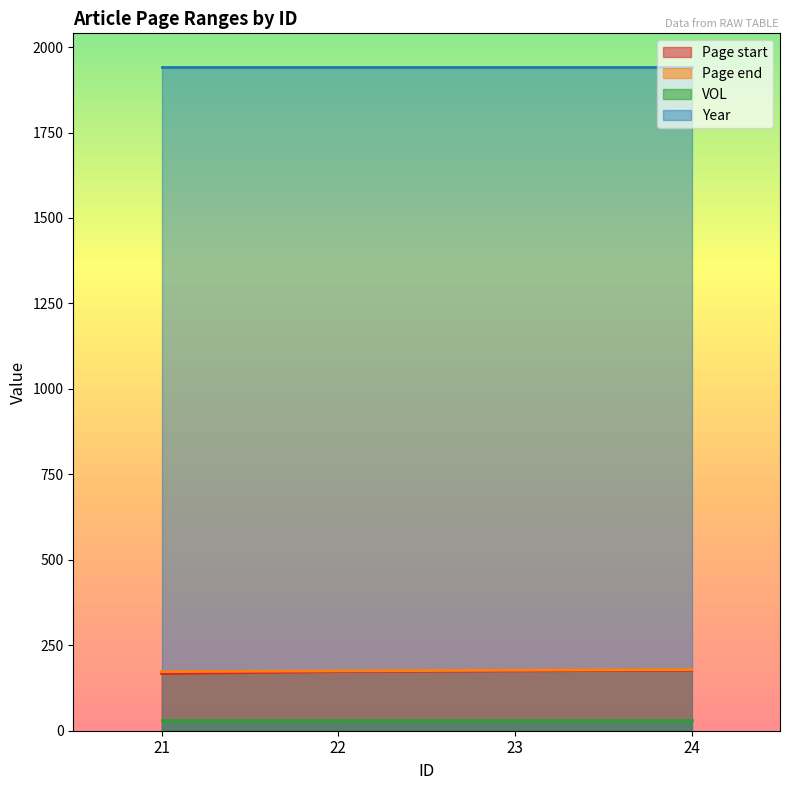

What is the value of the Page end point at the 2nd from the left?

175